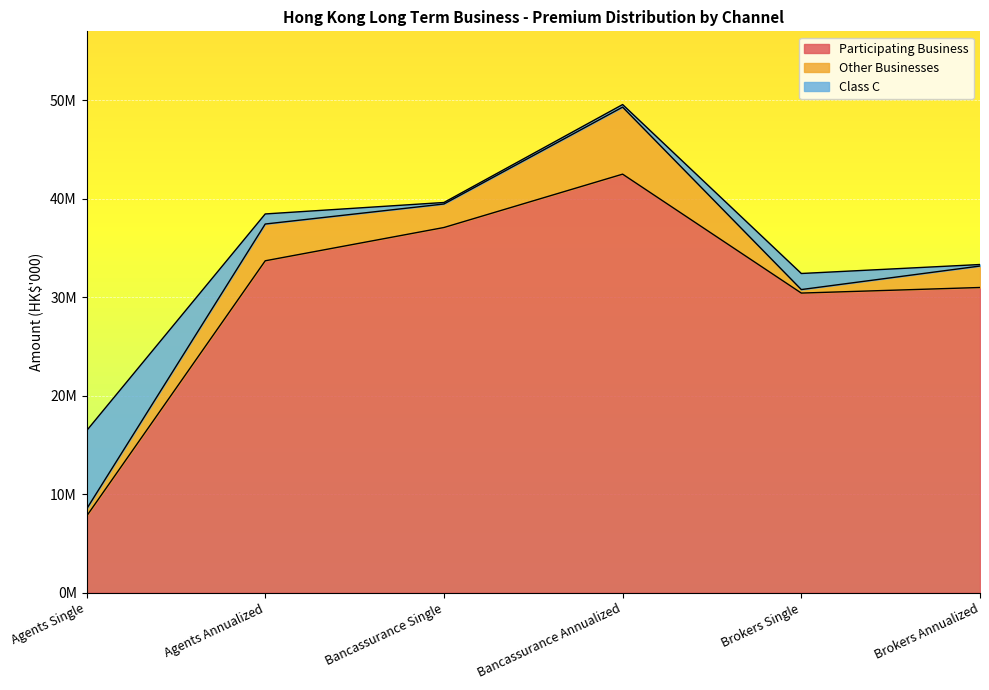

True or false: Other Businesses has a value of 356485.0 at Brokers Single.

True